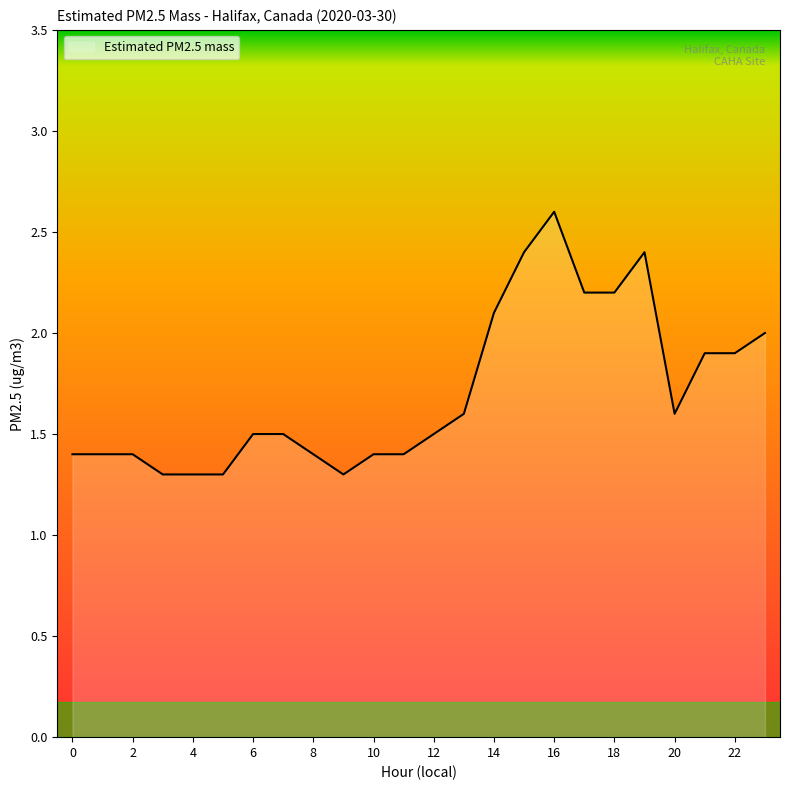

What is the difference between the maximum and minimum values?

1.3